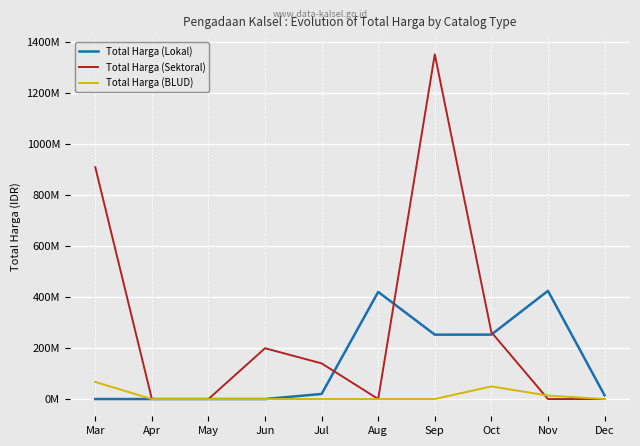

True or false: Total Harga (Sektoral) and Total Harga (BLUD) cross at least once.

True